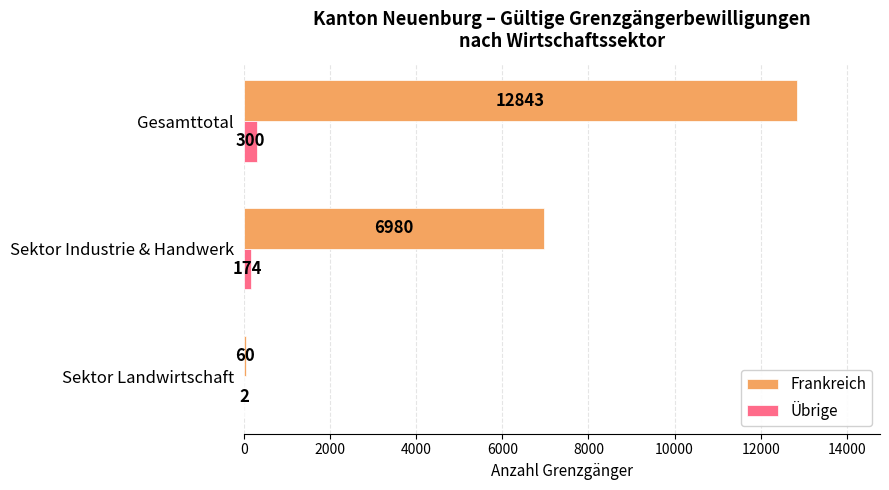

Is the value of Frankreich at Gesamttotal greater than the value of Übrige at Gesamttotal?

Yes